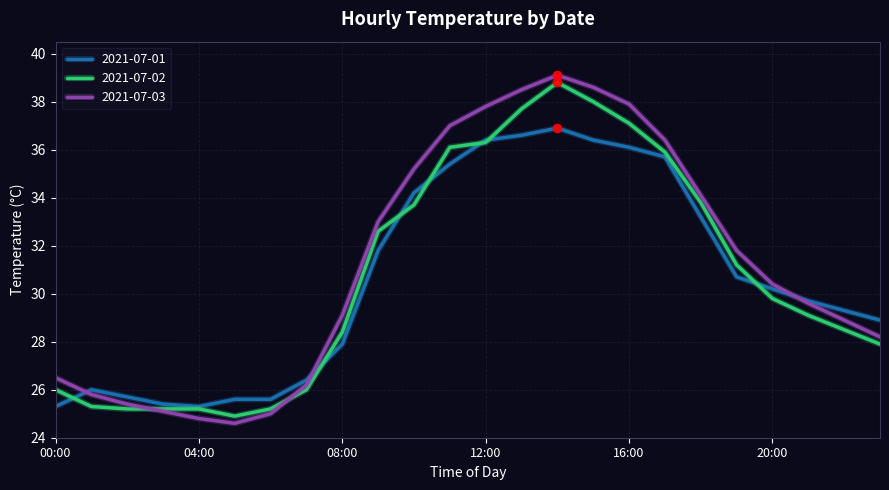

Which series has the widest spread of values?

2021-07-03